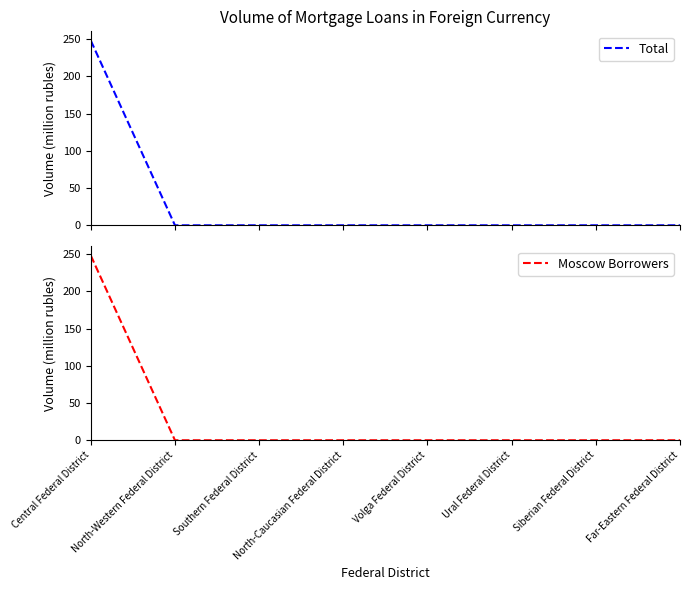

Reading right to left, extract all data points from this chart.

Total: Far-Eastern Federal District=0.0	Siberian Federal District=0.0	Ural Federal District=0.0	Volga Federal District=0.0	North-Caucasian Federal District=0.0	Southern Federal District=0.0	North-Western Federal District=0.0	Central Federal District=248.0
Moscow Borrowers: Far-Eastern Federal District=0.0	Siberian Federal District=0.0	Ural Federal District=0.0	Volga Federal District=0.0	North-Caucasian Federal District=0.0	Southern Federal District=0.0	North-Western Federal District=0.0	Central Federal District=248.0